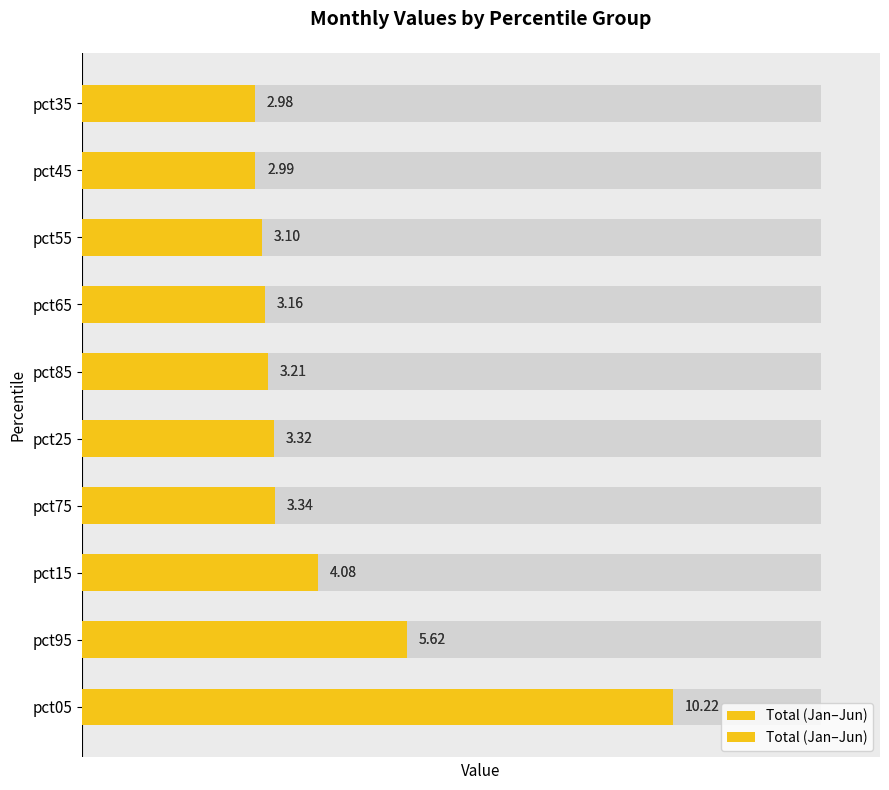

What is the change in value from pct95 to pct35?

-2.6